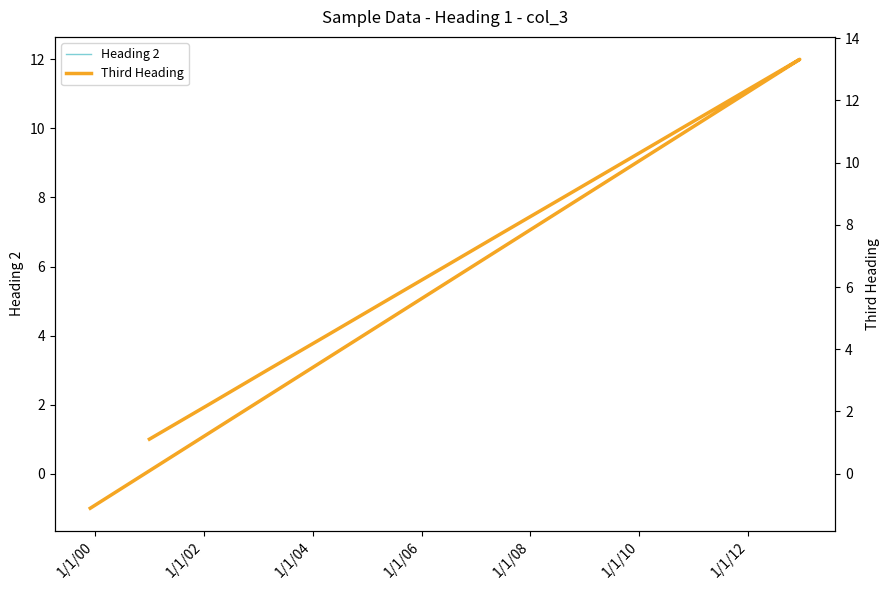

How many negative values does the Third Heading series have?

1